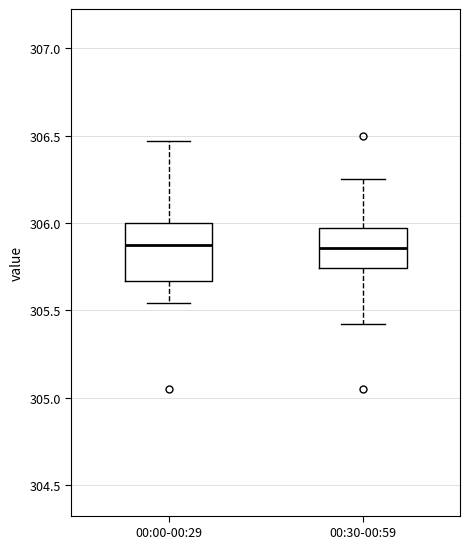

Reading left to right, read every box against the y-axis: the position of its median line, the range the box covers, and the ends of its whiskers. The values are not printed on the chart, so give them approximately, as read against the axis.

00:00-00:29: median 305.90, box 305.65 to 306.00, whiskers 305.55 to 306.45
00:30-00:59: median 305.85, box 305.75 to 305.95, whiskers 305.40 to 306.25